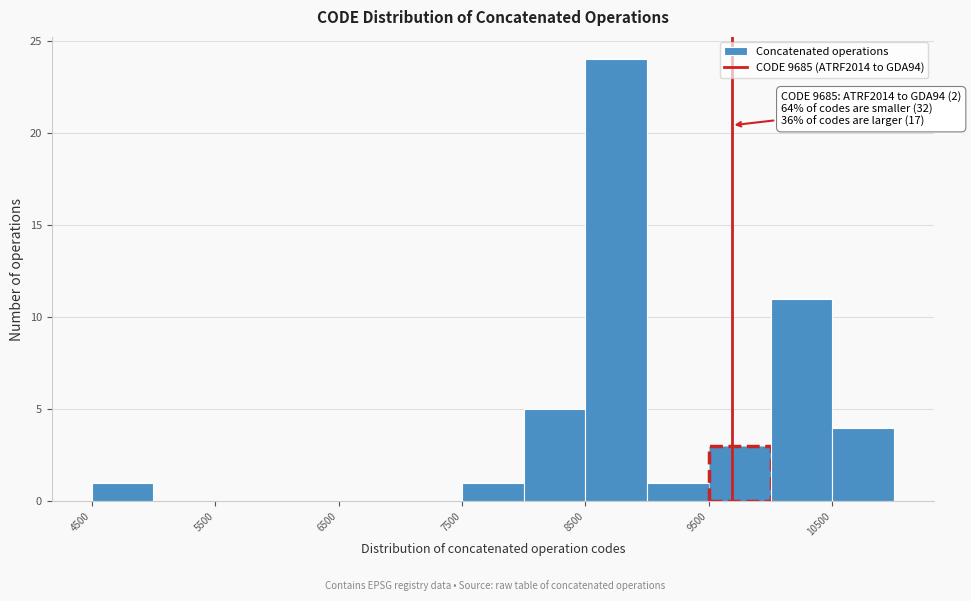

Which range on the x-axis has the tallest bar?

8500 to 9000